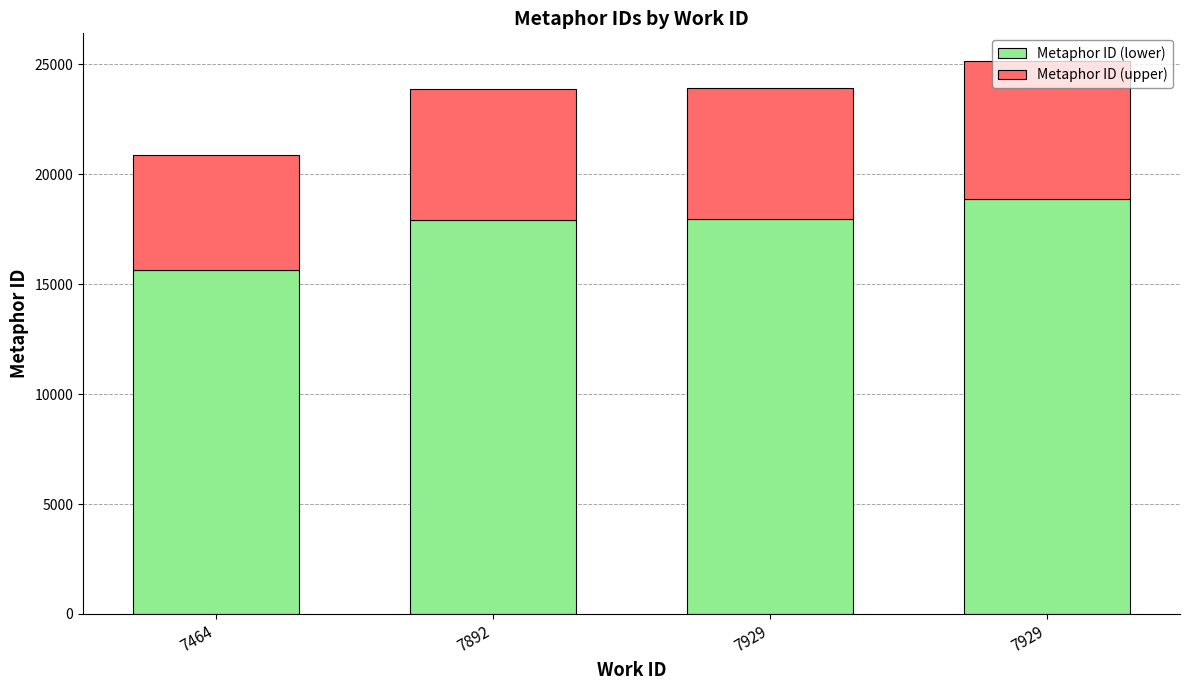

At which category is the sum across all series the highest?

7929